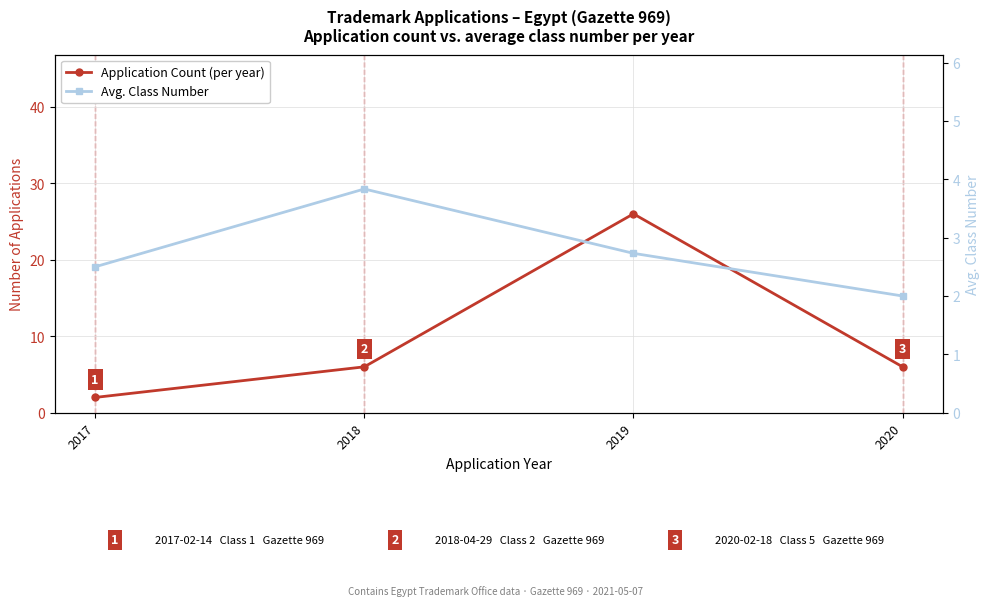

True or false: Application Count (per year) and Avg. Class Number cross at least once.

True